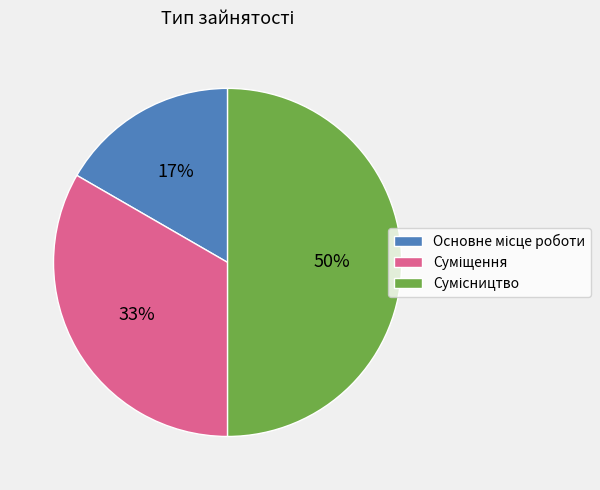

To the nearest percent, what is the average slice percentage?

33%